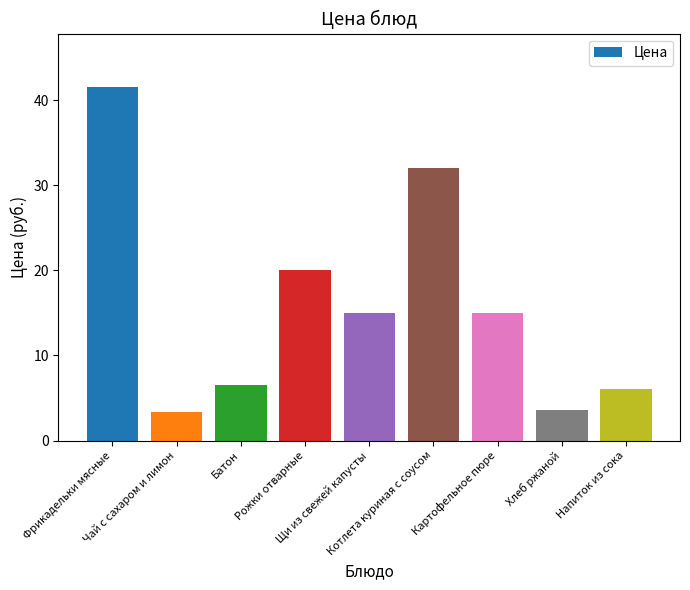

What is the minimum value shown in the chart?

3.4